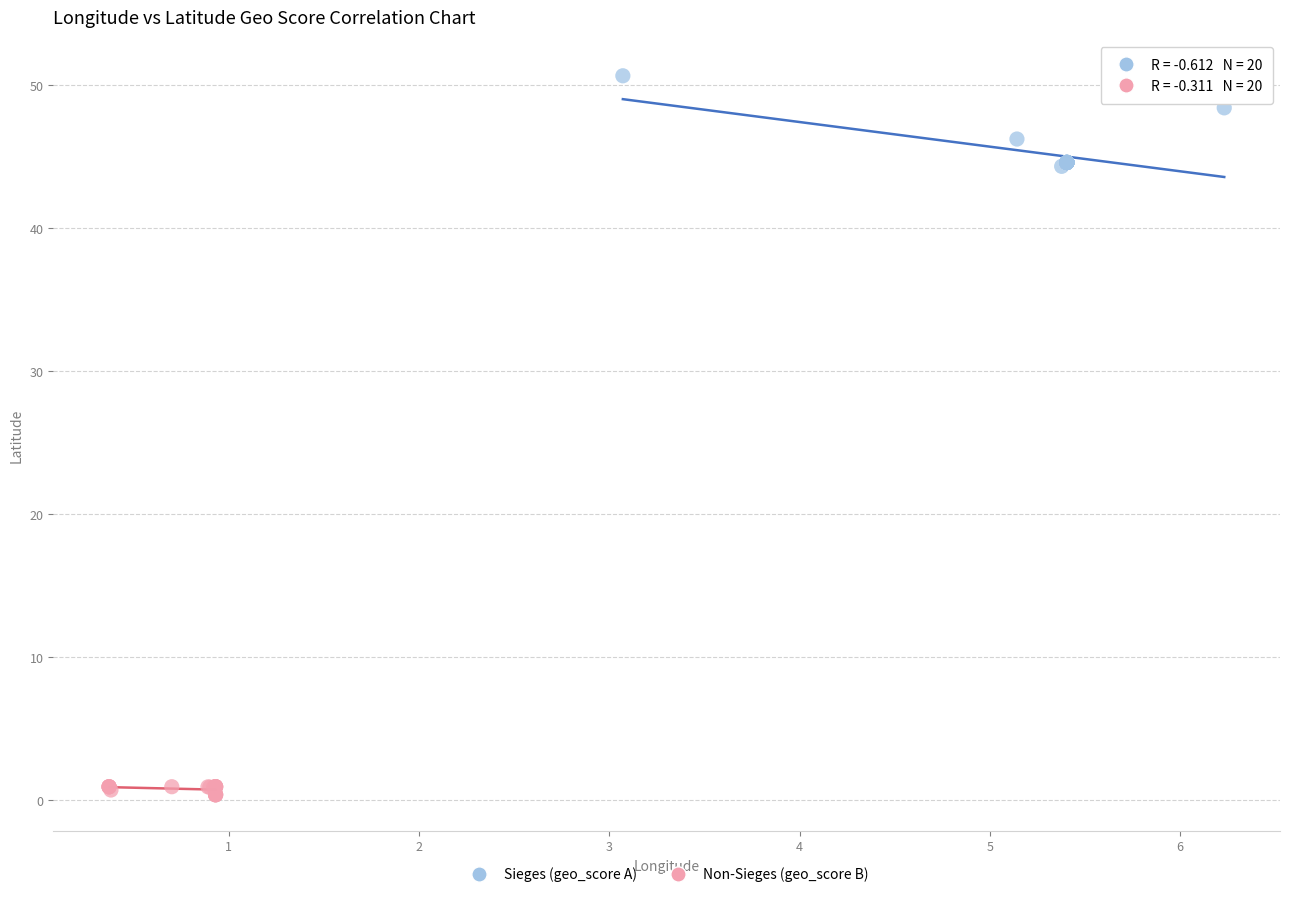

Which series contains the highest Y value?

Sieges (geo_score A)